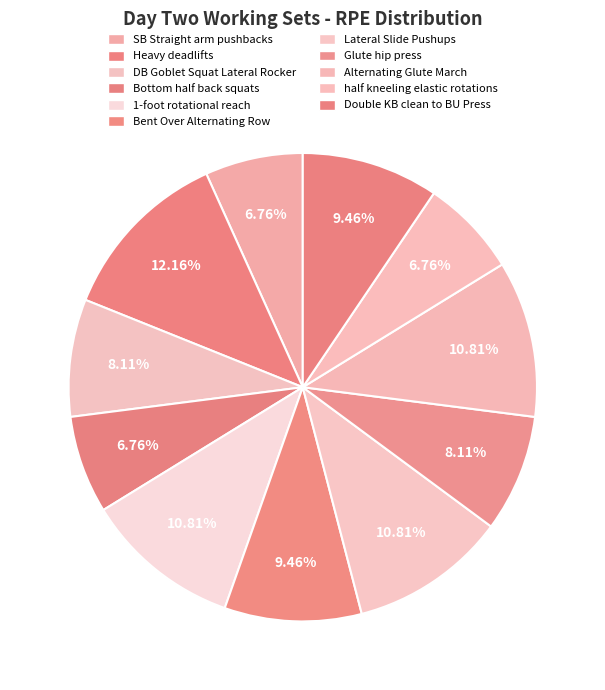

Which slice is the smallest?

SB Straight arm pushbacks